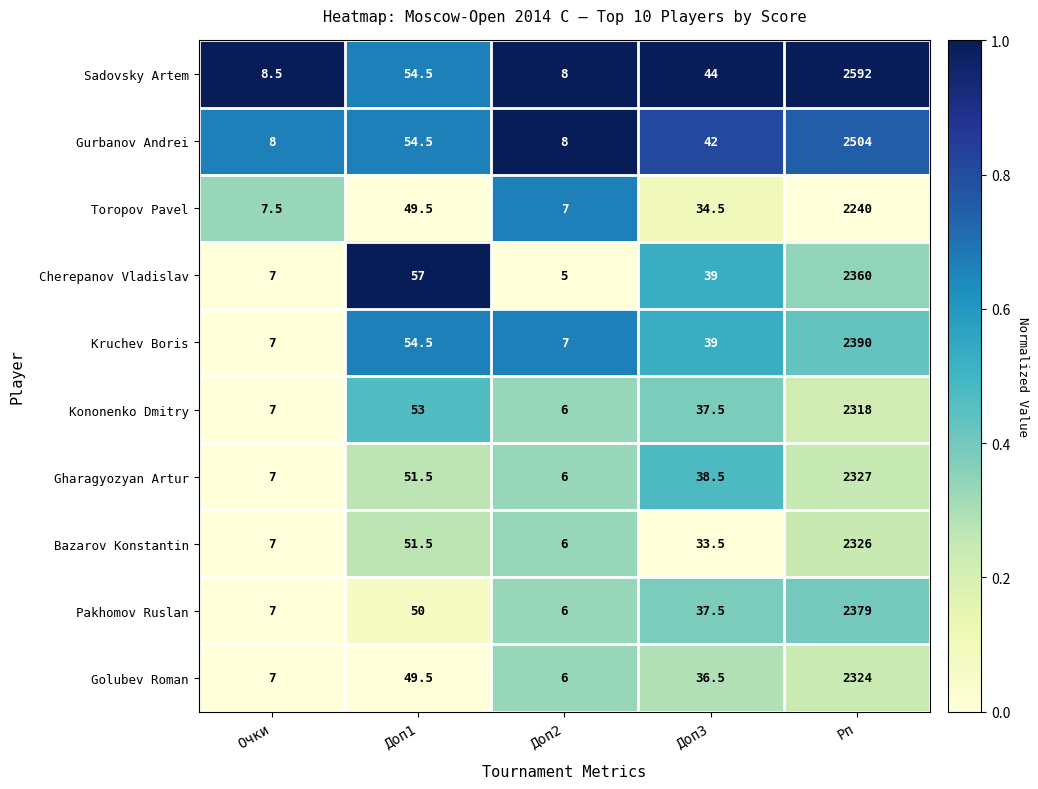

What is the spread (max minus min) of values at Доп2?

3.0